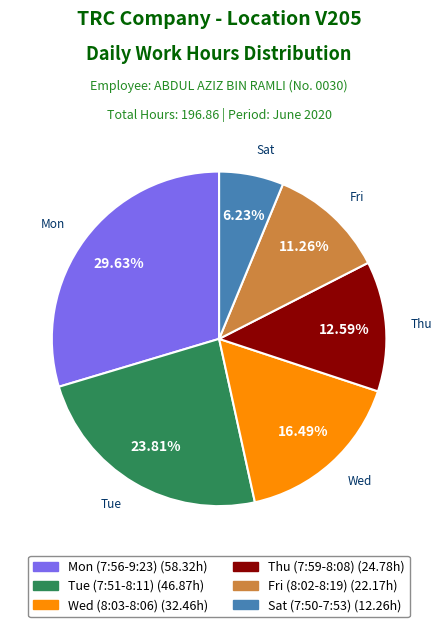

Does any single category account for the majority?

No